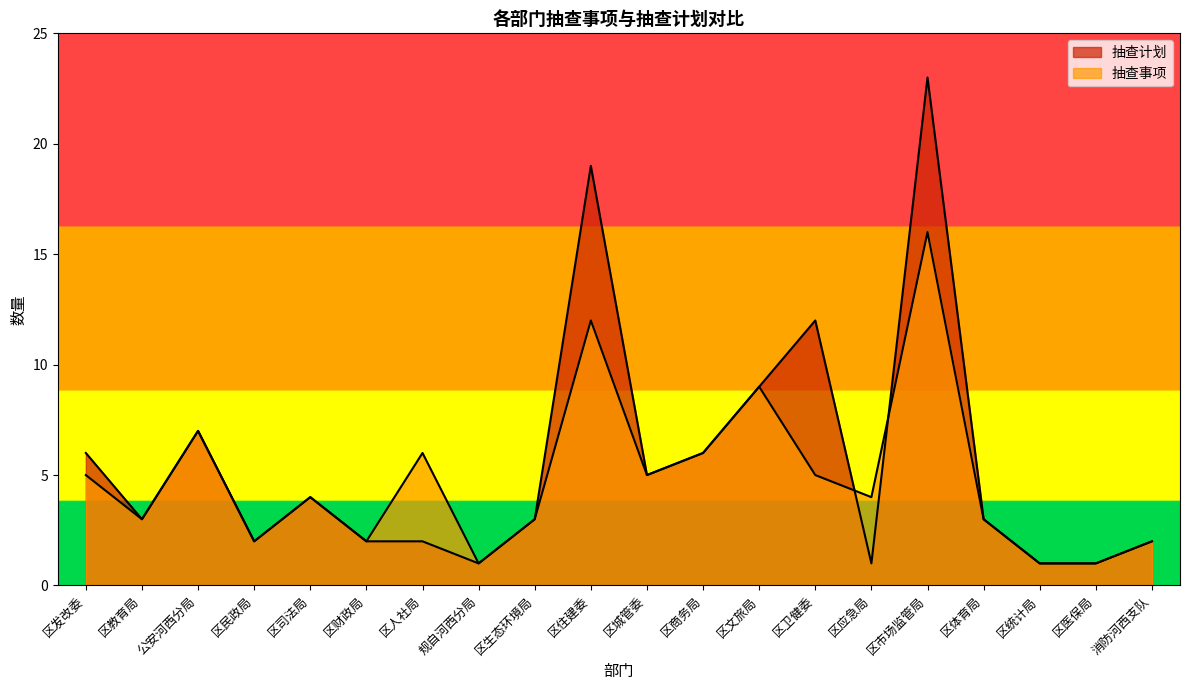

Rank the categories by 抽查计划 value from lowest to highest.

规自河西分局, 区应急局, 区统计局, 区医保局, 区民政局, 区财政局, 区人社局, 消防河西支队, 区教育局, 区生态环境局, 区体育局, 区司法局, 区城管委, 区发改委, 区商务局, 公安河西分局, 区文旅局, 区卫健委, 区住建委, 区市场监管局